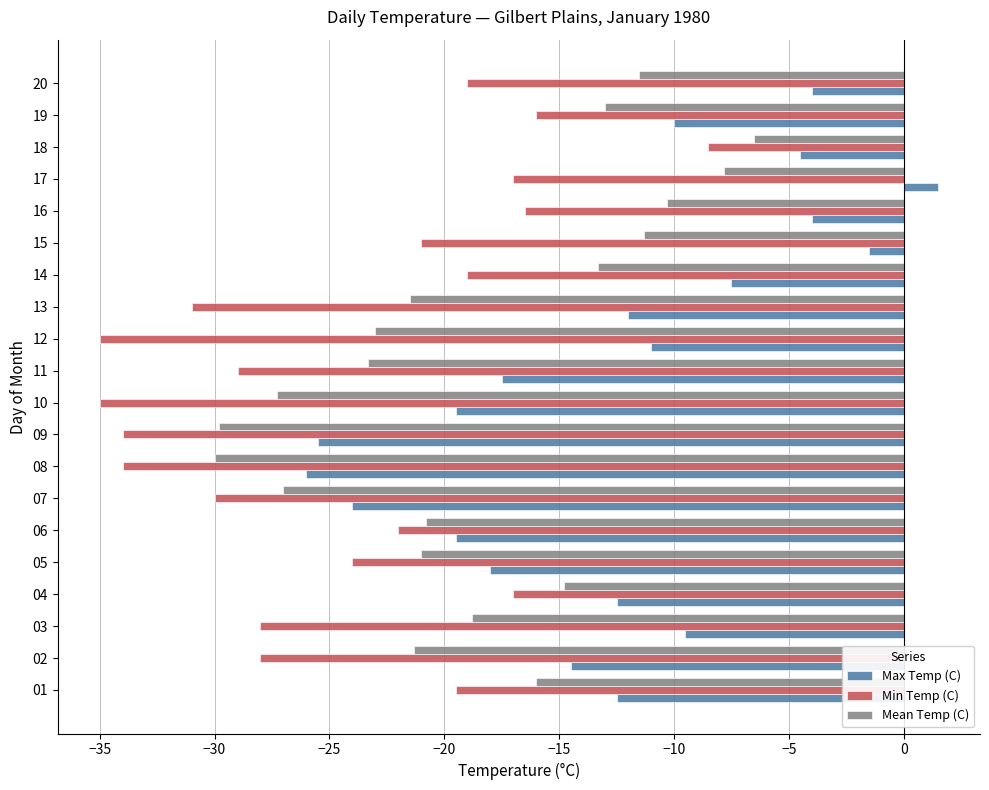

What are all the series names shown in the legend?

Max Temp (C), Min Temp (C), Mean Temp (C)